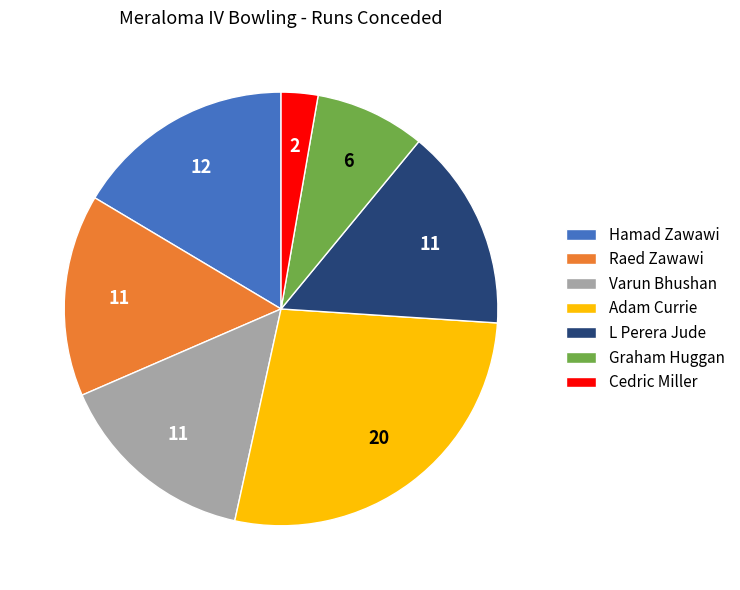

Do Raed Zawawi and Varun Bhushan together represent more than half of the pie?

No